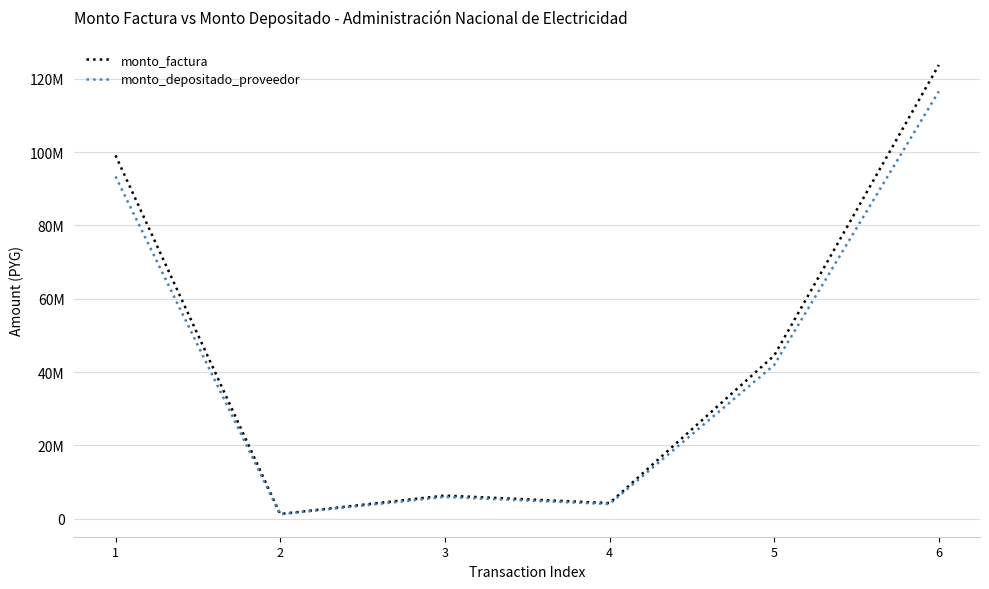

What are all the series names shown in the legend?

monto_factura, monto_depositado_proveedor